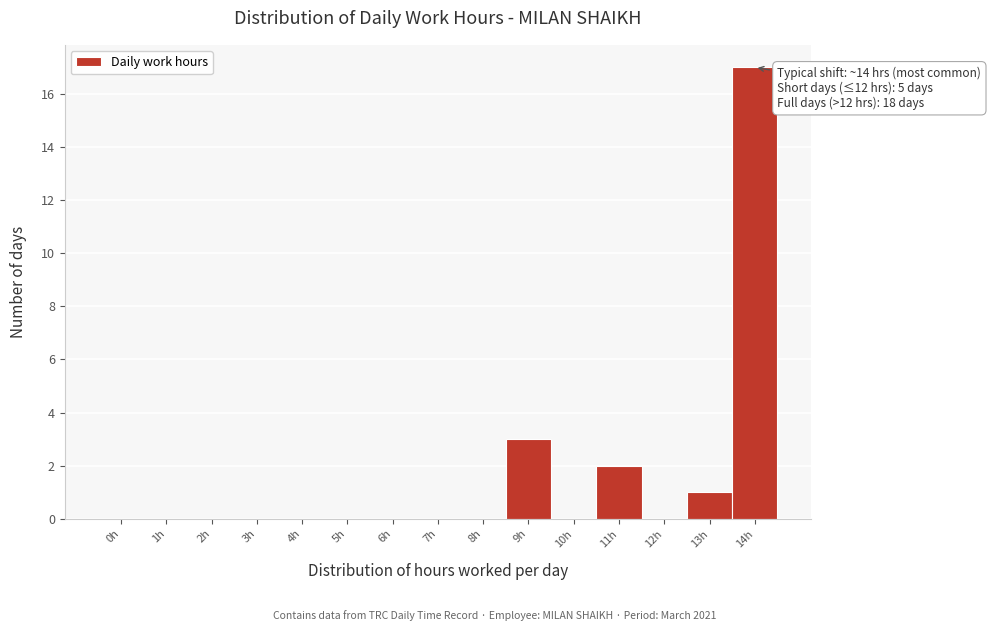

Reading left to right, what are all the values shown in this chart?

0h=0	1h=0	2h=0	3h=0	4h=0	5h=0	6h=0	7h=0	8h=0	9h=3	10h=0	11h=2	12h=0	13h=1	14h=17